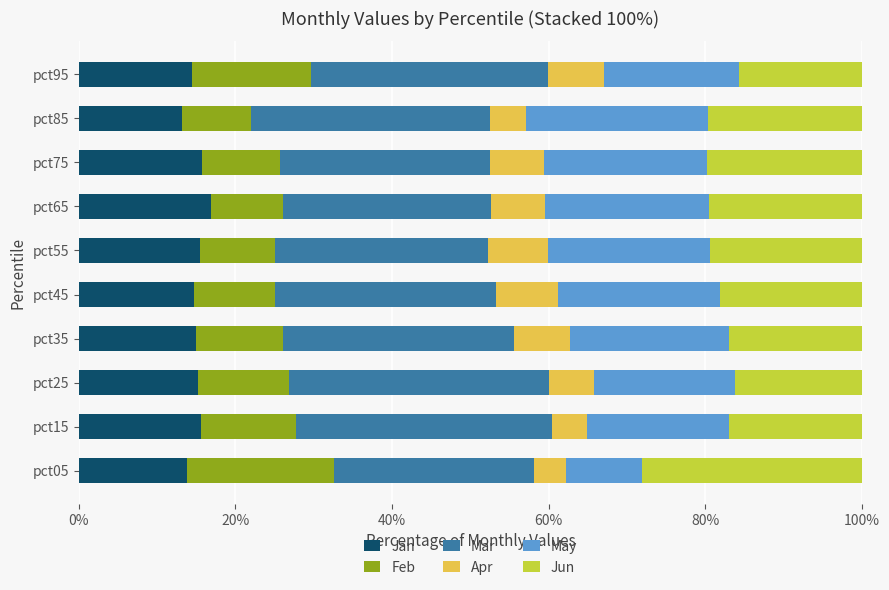

What are all the series names shown in the legend?

Jan, Feb, Mar, Apr, May, Jun